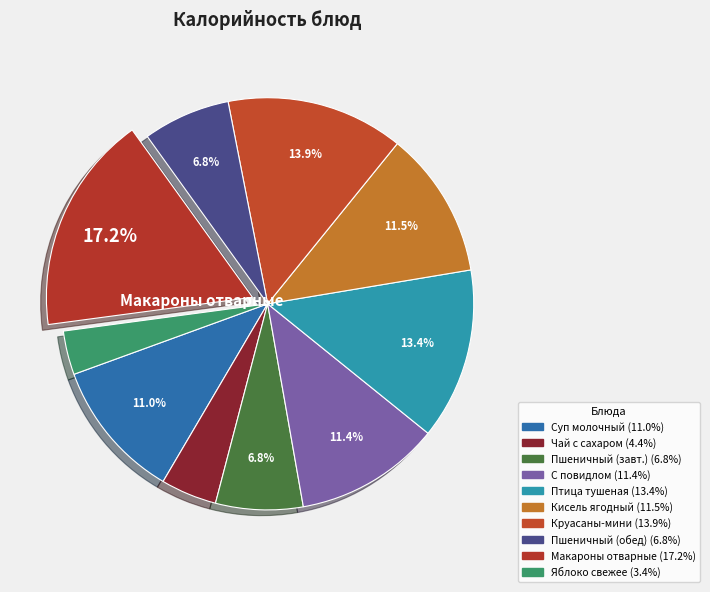

Is there any slice that represents more than half of the pie?

No